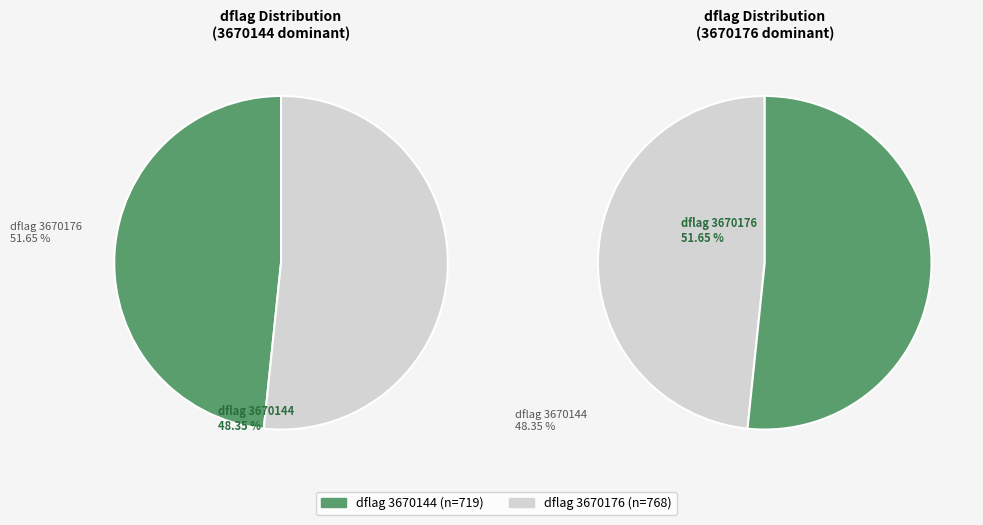

True or false: 3670144 accounts for 60% of the total.

False